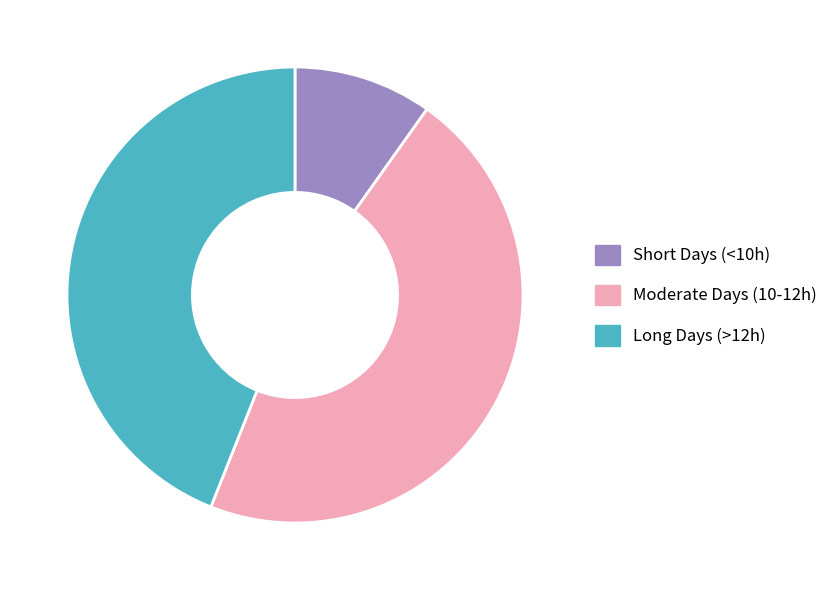

Is there any slice that represents more than half of the pie?

No